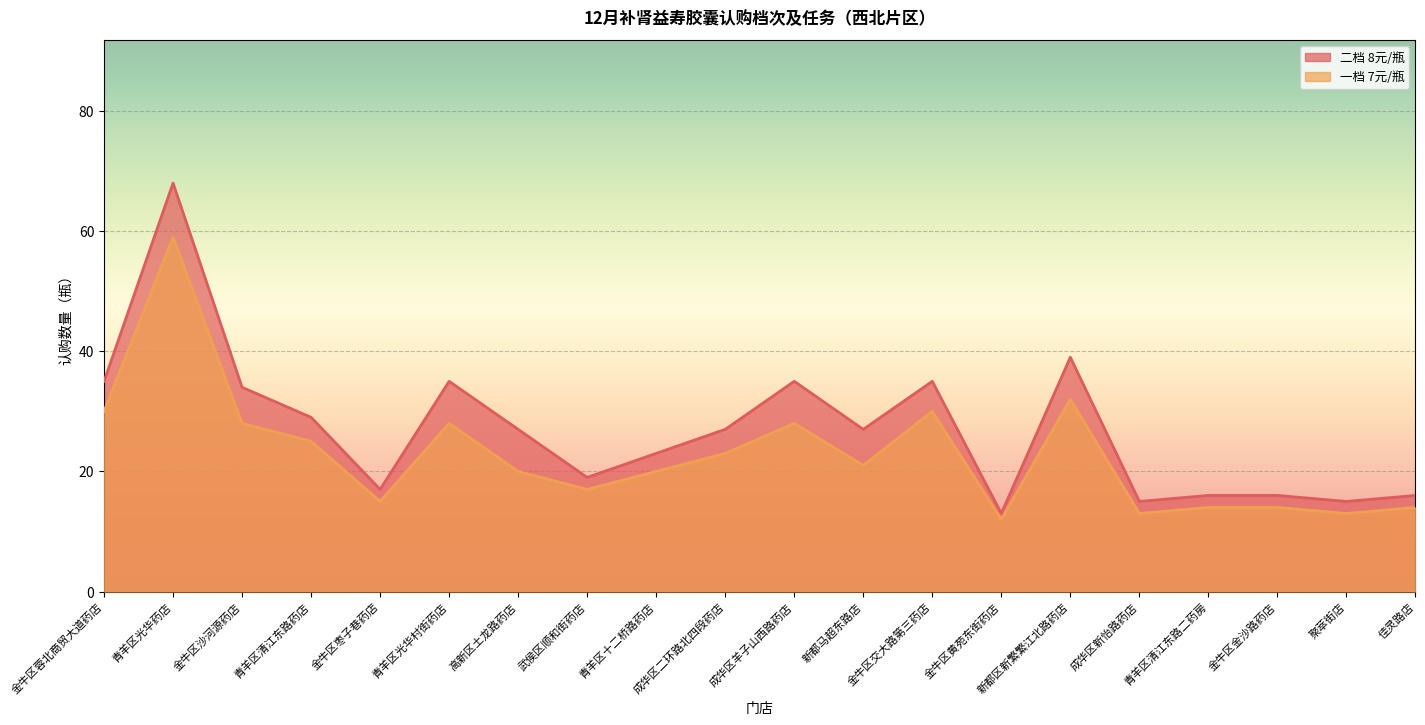

Reading left to right, extract all data points from this chart.

一档 7元/瓶: 金牛区蓉北商贸大道药店=30	青羊区光华药店=59	金牛区沙河源药店=28	青羊区清江东路药店=25	金牛区枣子巷药店=15	青羊区光华村街药店=28	高新区土龙路药店=20	武侯区顺和街药店=17	青羊区十二桥路药店=20	成华区二环路北四段药店=23	成华区羊子山西路药店=28	新都马超东路店=21	金牛区交大路第三药店=30	金牛区黄苑东街药店=12	新都区新繁繁江北路药店=32	成华区新怡路药店=13	青羊区清江东路二药房=14	金牛区金沙路药店=14	聚萃街店=13	佳灵路店=14
二档 8元/瓶: 金牛区蓉北商贸大道药店=35	青羊区光华药店=68	金牛区沙河源药店=34	青羊区清江东路药店=29	金牛区枣子巷药店=17	青羊区光华村街药店=35	高新区土龙路药店=27	武侯区顺和街药店=19	青羊区十二桥路药店=23	成华区二环路北四段药店=27	成华区羊子山西路药店=35	新都马超东路店=27	金牛区交大路第三药店=35	金牛区黄苑东街药店=13	新都区新繁繁江北路药店=39	成华区新怡路药店=15	青羊区清江东路二药房=16	金牛区金沙路药店=16	聚萃街店=15	佳灵路店=16